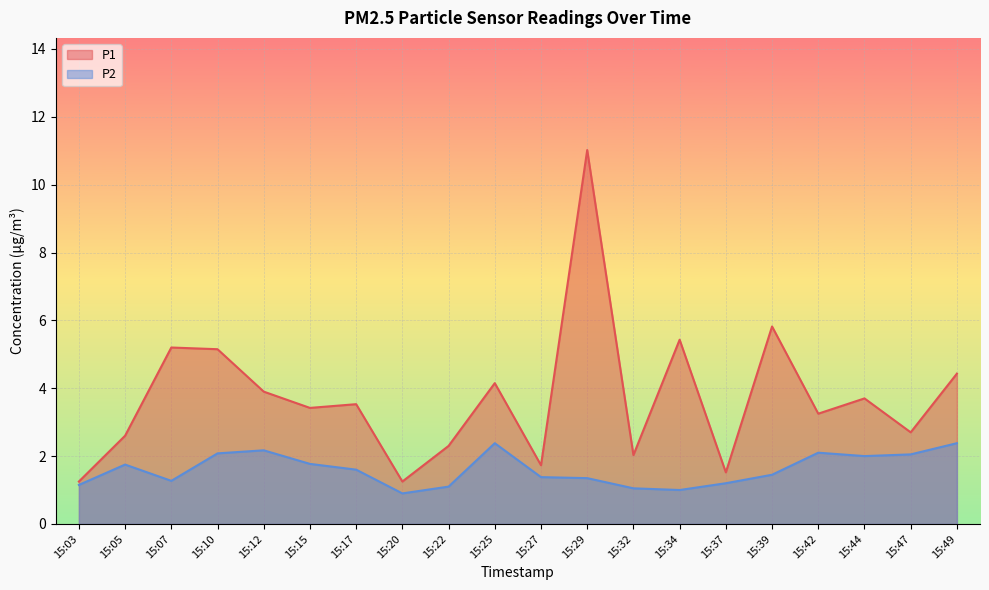

Count the number of data series in this chart.

2